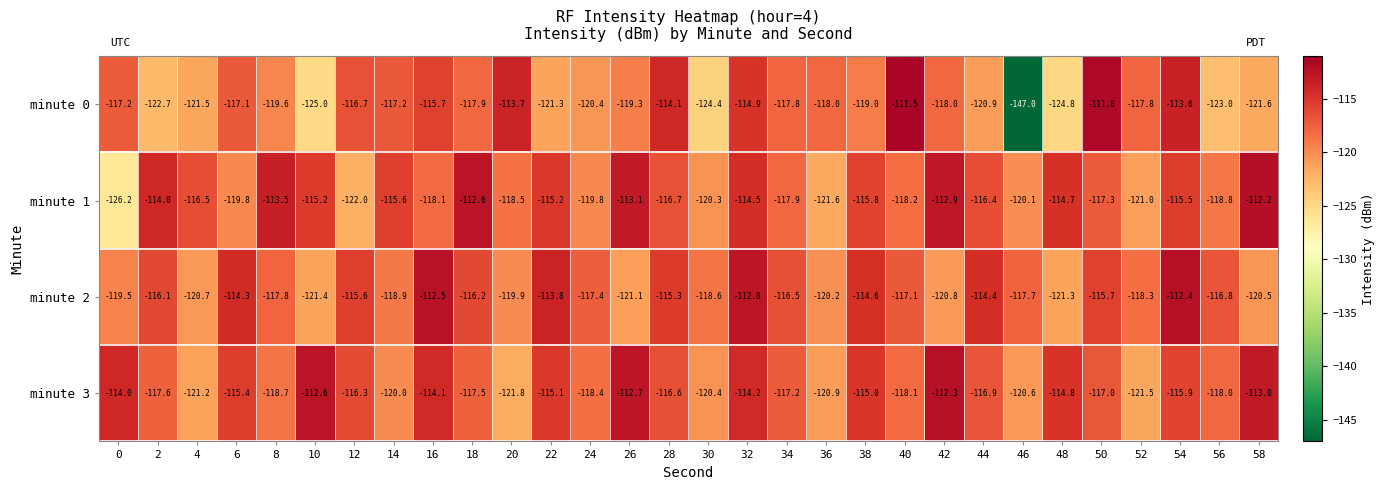

What is the difference between the maximum and second lowest values in the minute 2 series?

8.9